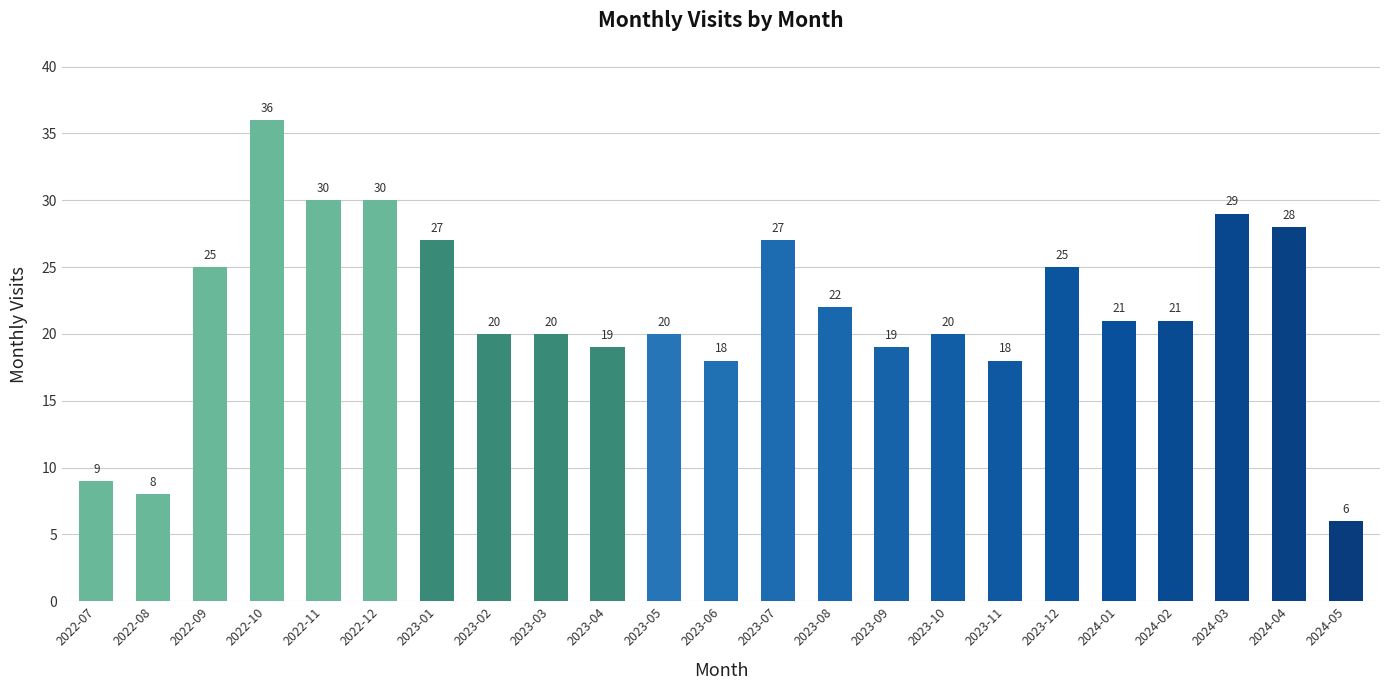

What position from the left is 2023-01?

7